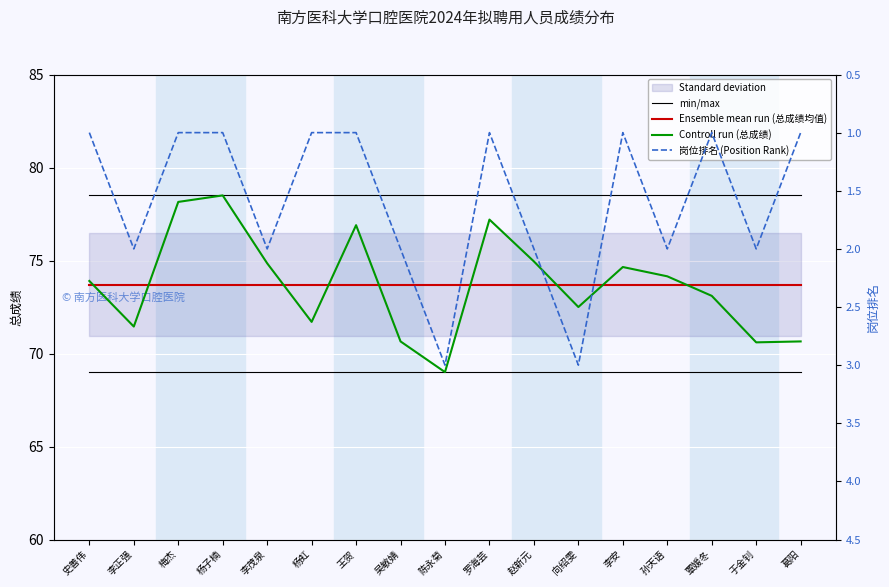

Rank the categories by min/max value from highest to lowest.

史善伟, 李正强, 梅杰, 杨子楠, 李茂泉, 杨虹, 王贺, 吴敏婧, 陈永菊, 罗海芸, 赵新元, 向绍雯, 李安, 孙天语, 覃媛冬, 于金钊, 葛阳